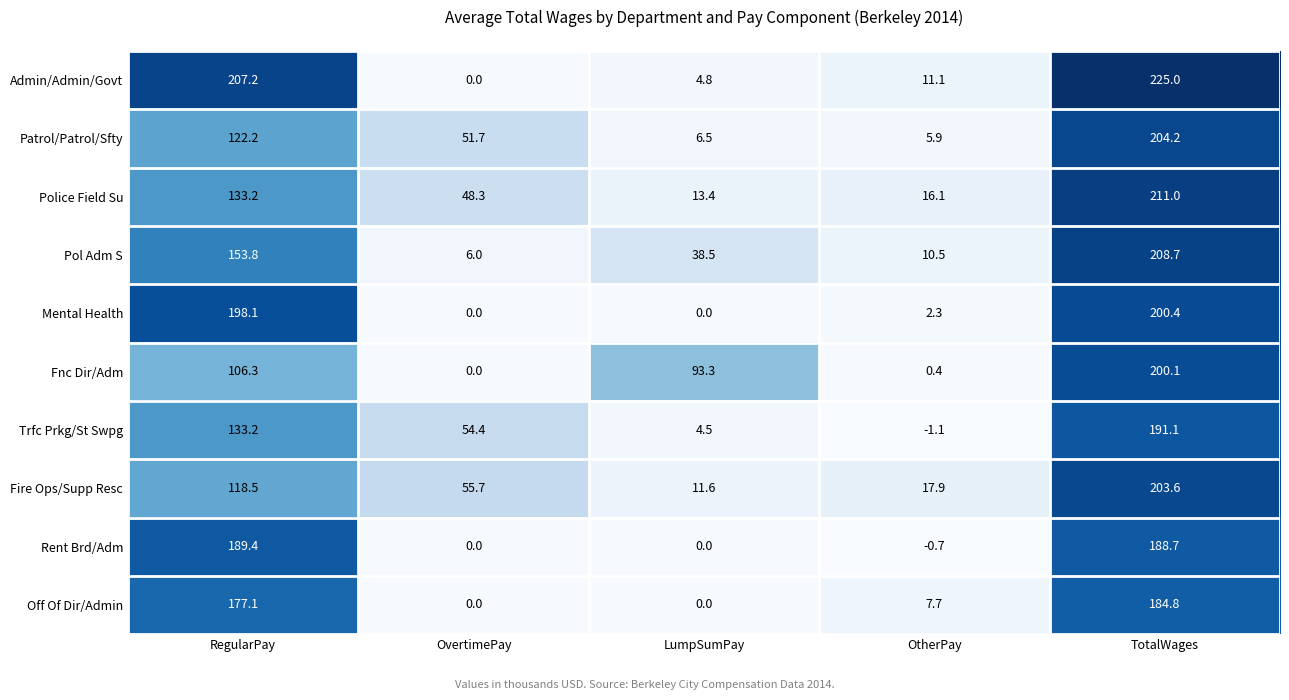

Which series has the largest total across all categories?

Admin/Admin/Govt